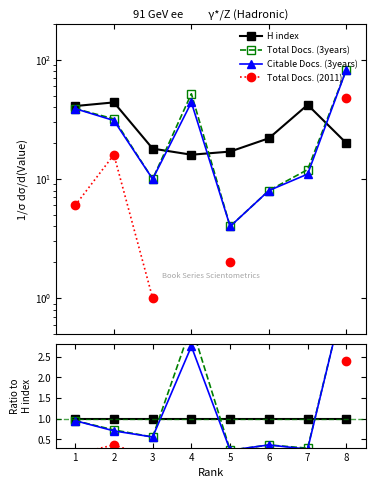

The value of Citable Docs. (3years) at 5 is 0.4. True or false?

False